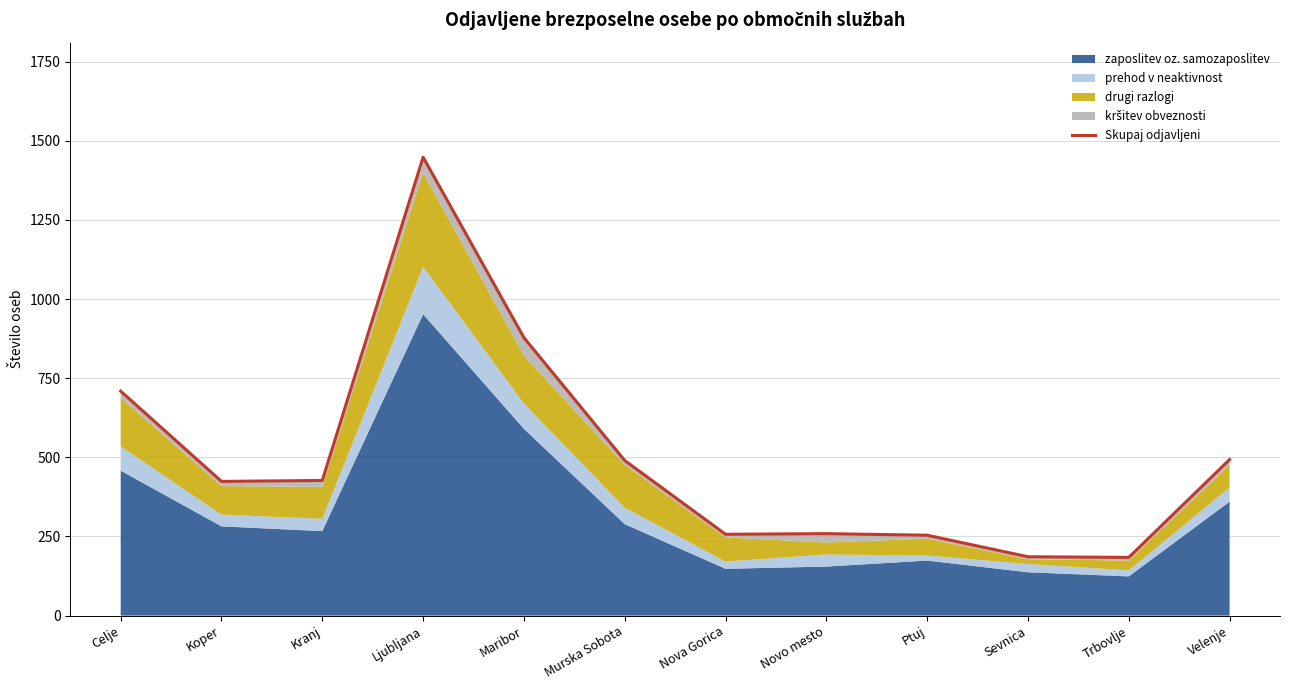

Does the chart display data point markers on the line(s)?

No